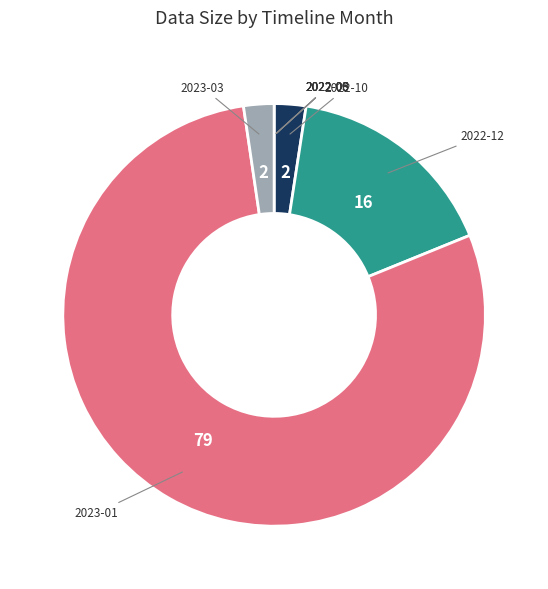

Which slice is the largest?

2023-01